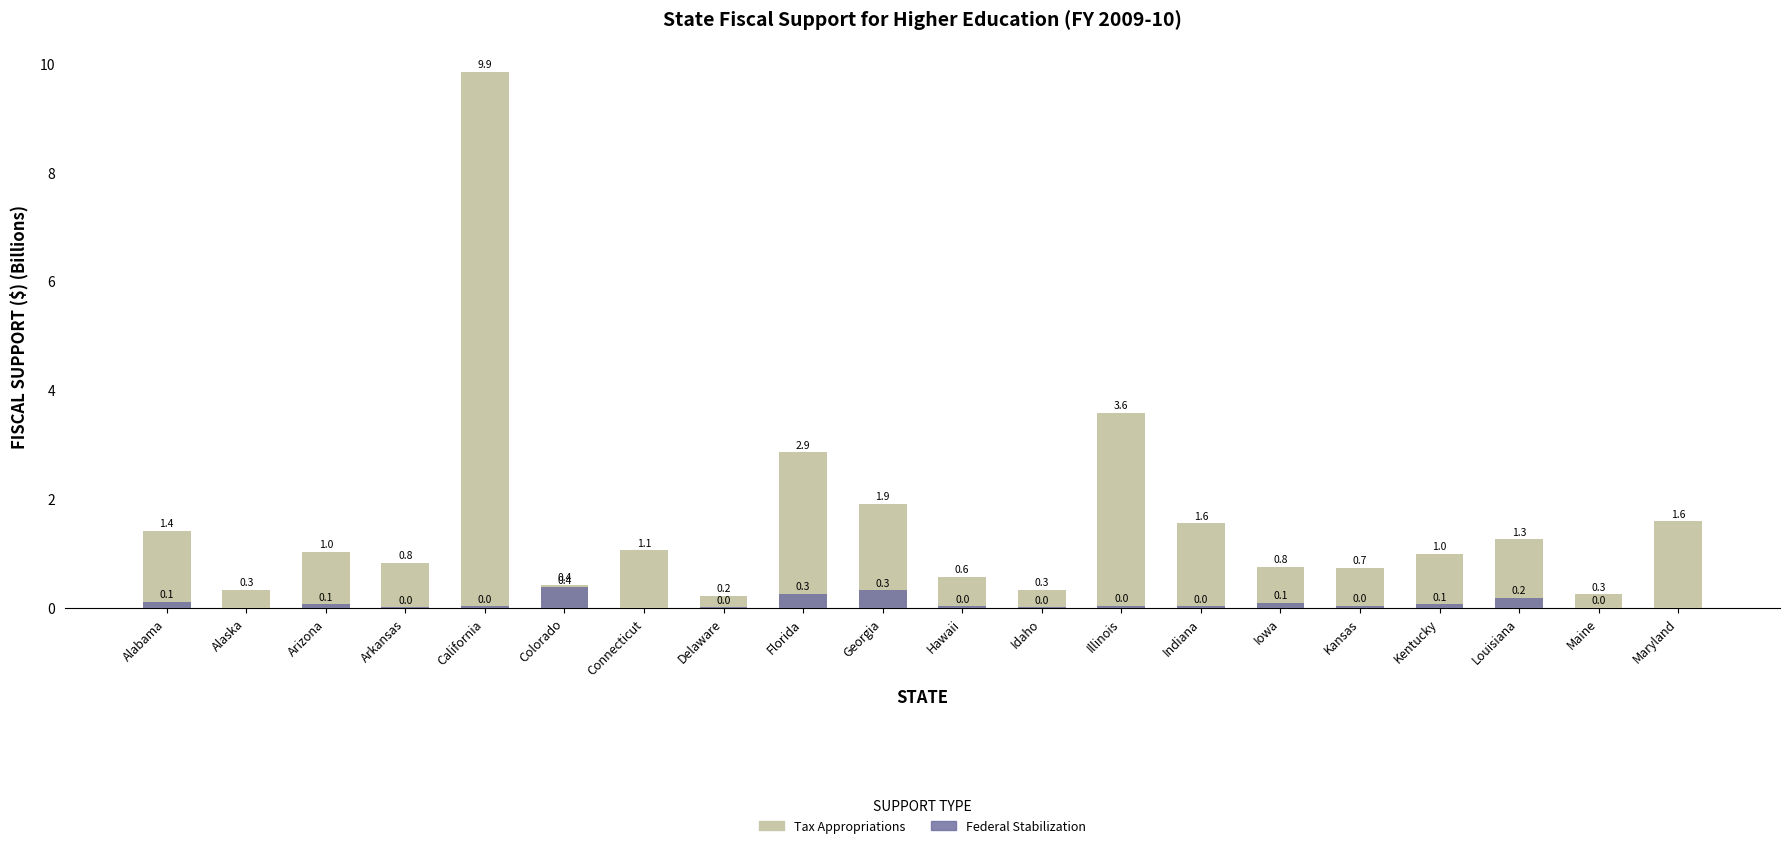

Which series has the largest range (max minus min)?

Tax Appropriations